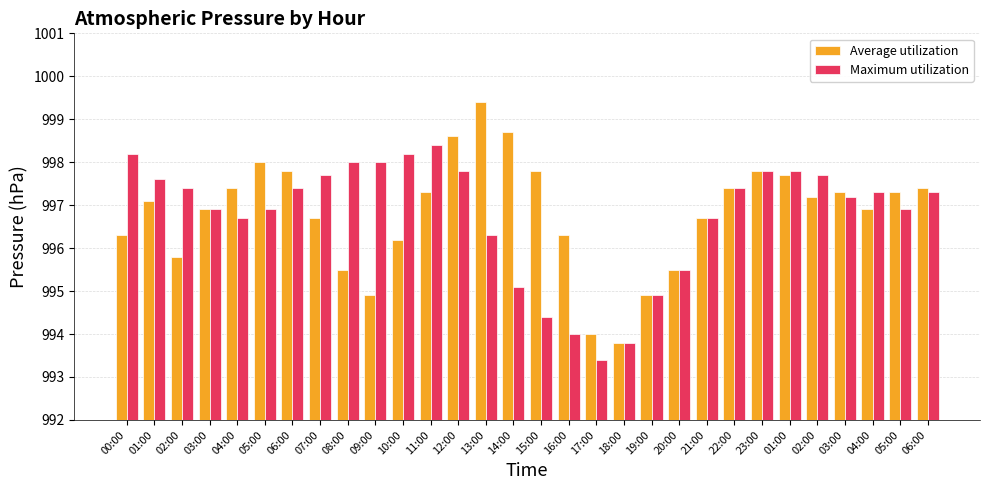

How many data points in Average utilization are above 997?

16